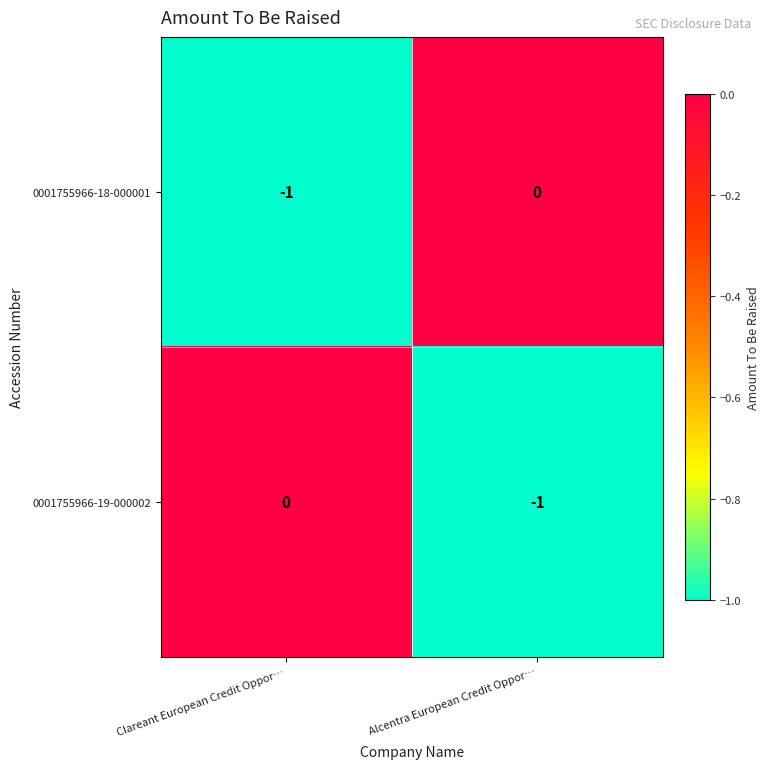

How many distinct data groups are displayed?

2